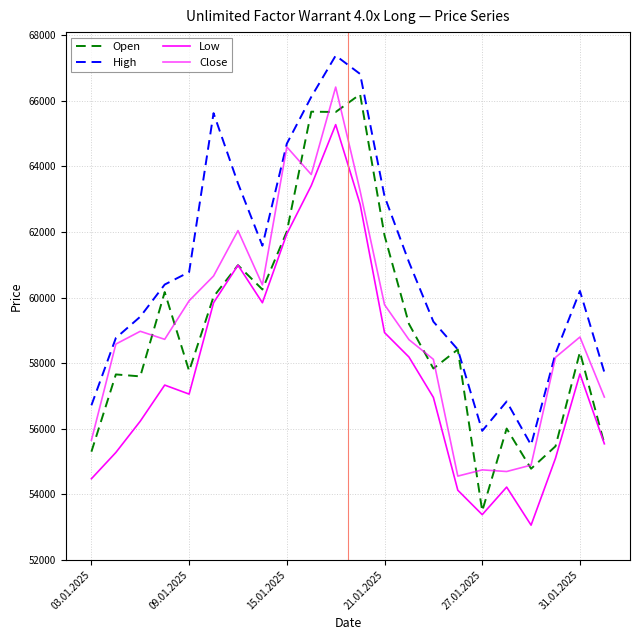

How many lines are shown in the chart?

4